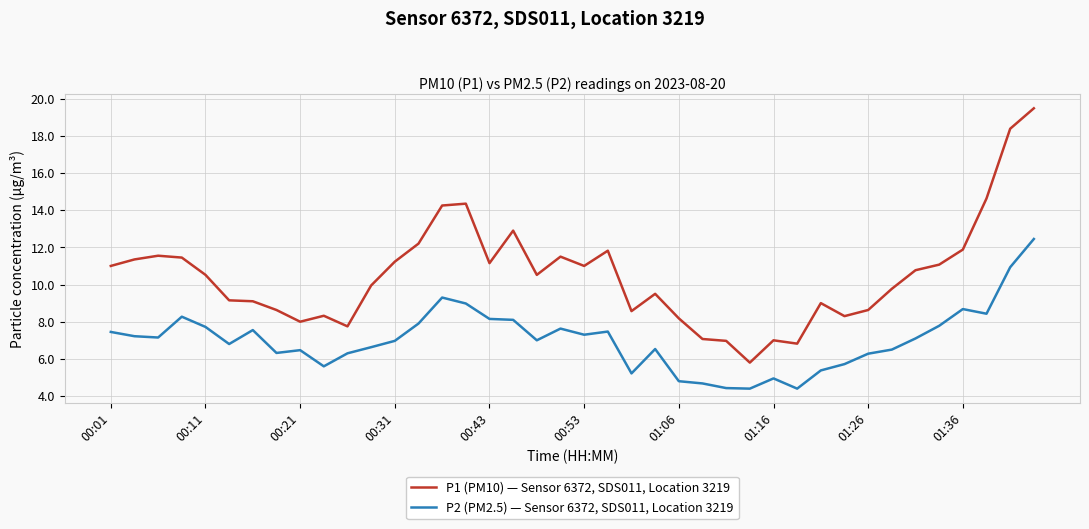

True or false: P2 (PM2.5) — Sensor 6372, SDS011, Location 3219 and P1 (PM10) — Sensor 6372, SDS011, Location 3219 intersect in this chart.

False